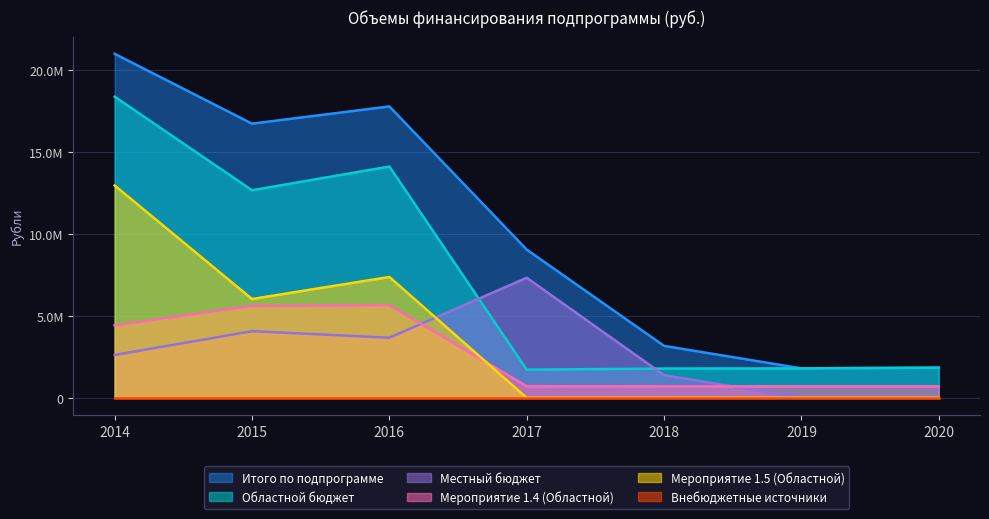

Rank the categories by Местный бюджет value from highest to lowest.

2017, 2015, 2016, 2014, 2018, 2019, 2020